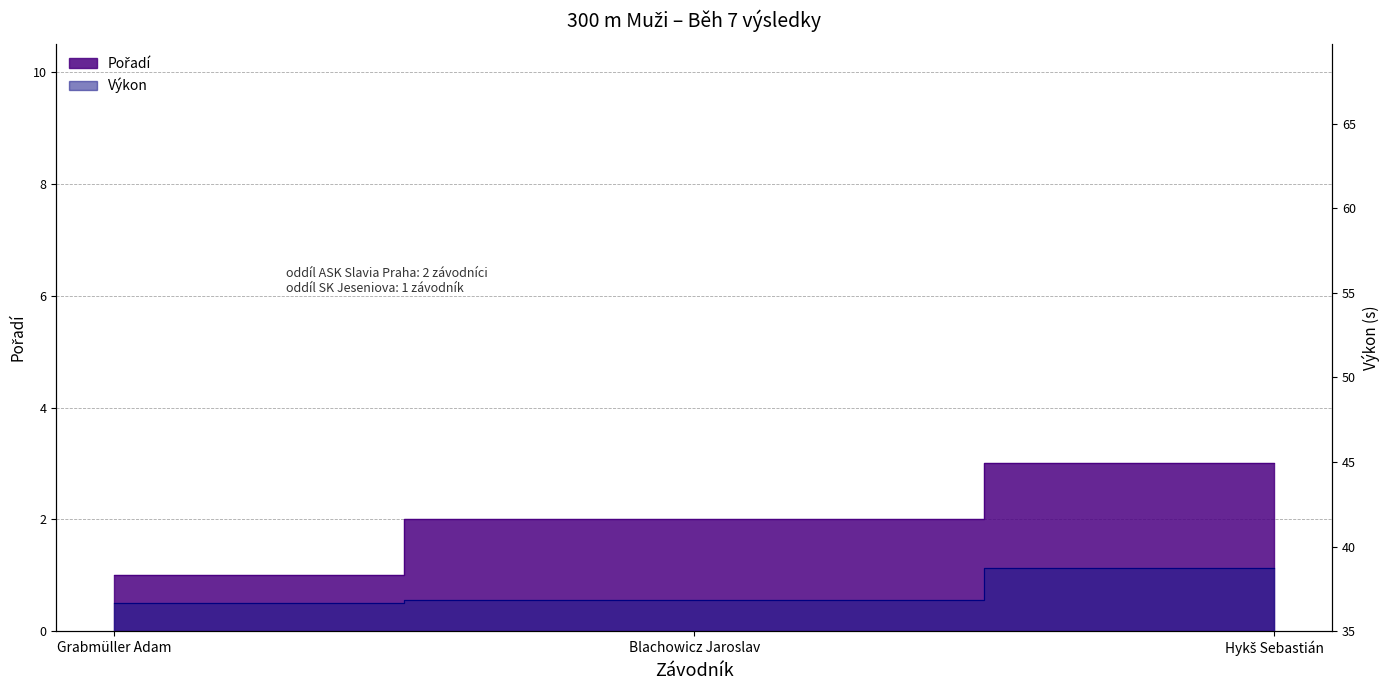

What position from the left is Blachowicz Jaroslav?

2